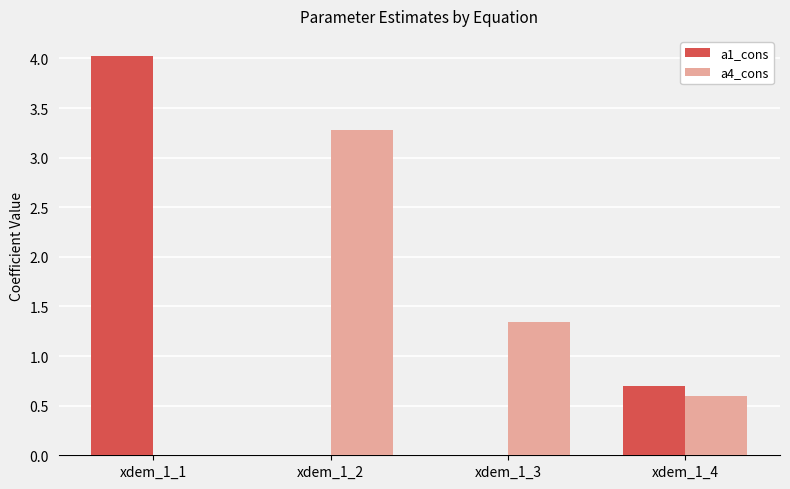

True or false: a1_cons has a value of 2.6 at xdem_1_1.

False